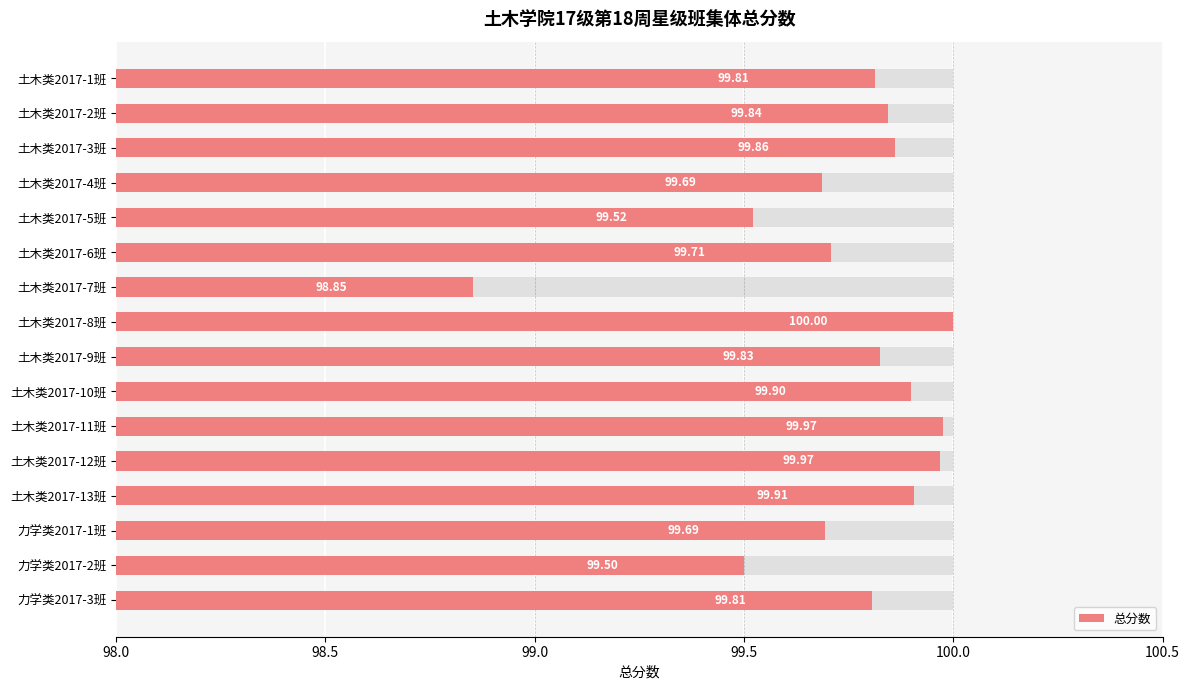

How many data points are above 99?

15